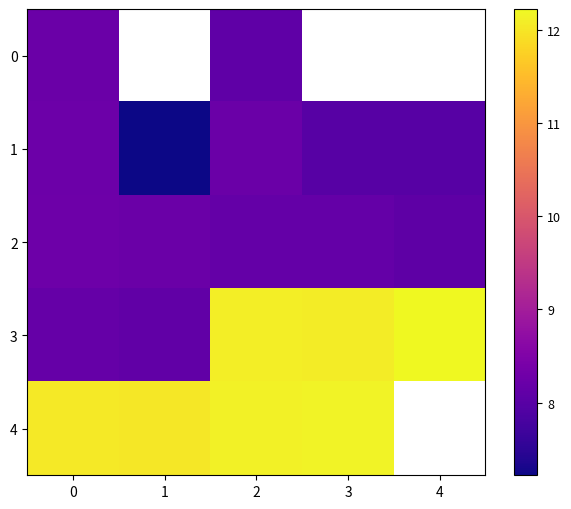

Which series has the widest spread of values?

3